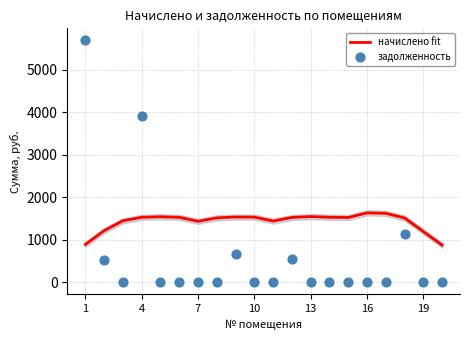

Which series has the largest total across all categories?

начислено fit